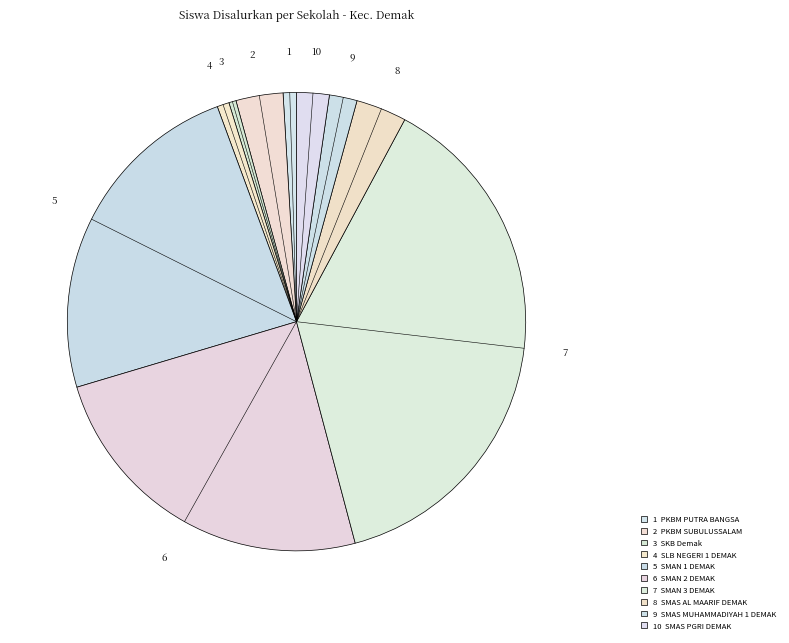

How many segments does this pie chart have?

10